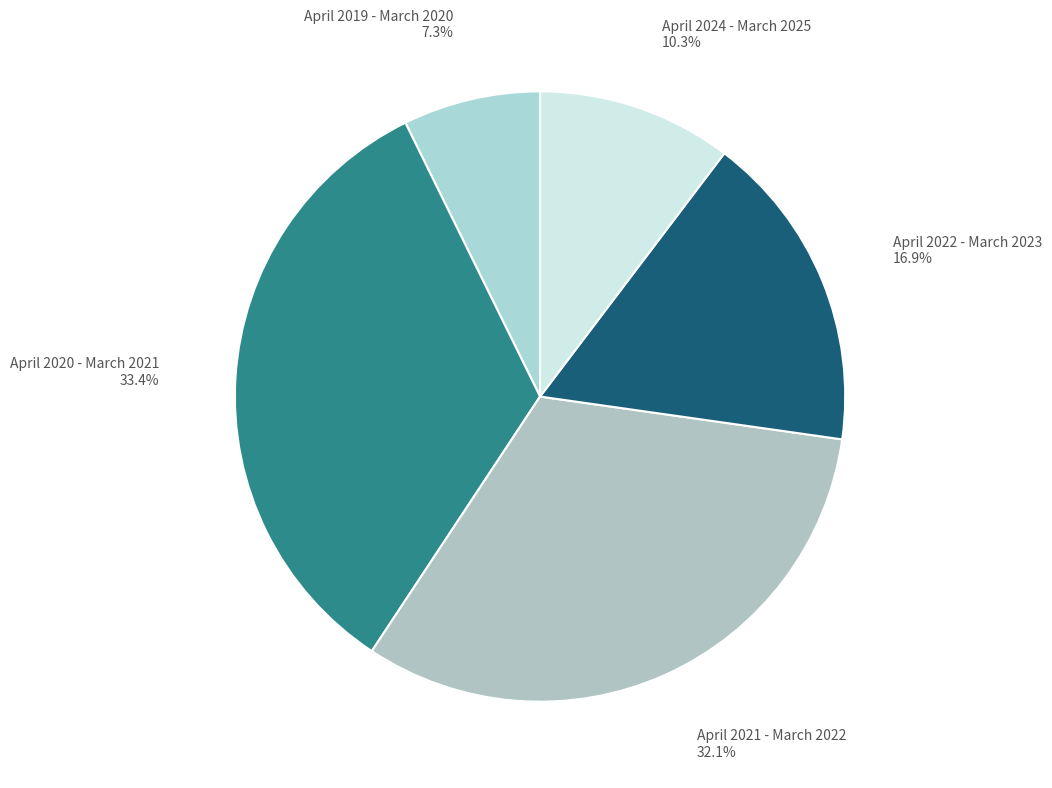

Which category has the biggest portion of the pie?

April 2020 - March 2021